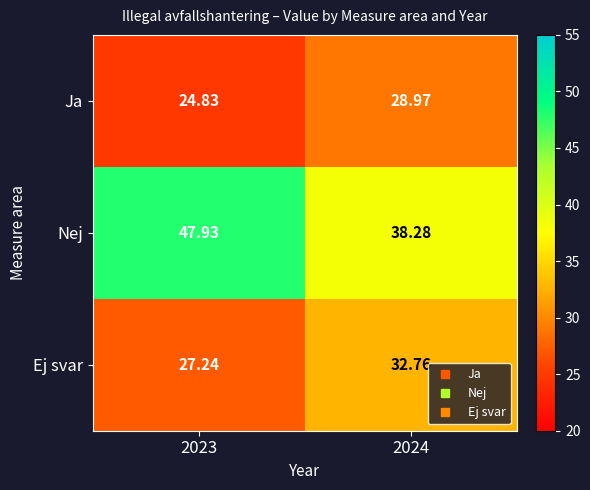

Rank the series by their maximum value, from highest to lowest.

Nej, Ej svar, Ja